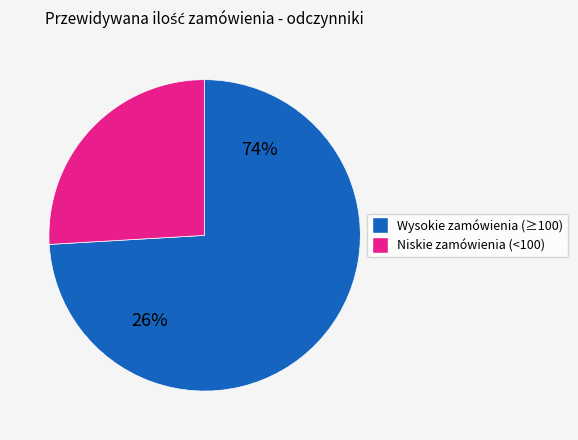

Is Amoksycylina/kw.klawulanowy(2/1) 3 µg the majority of the pie?

No